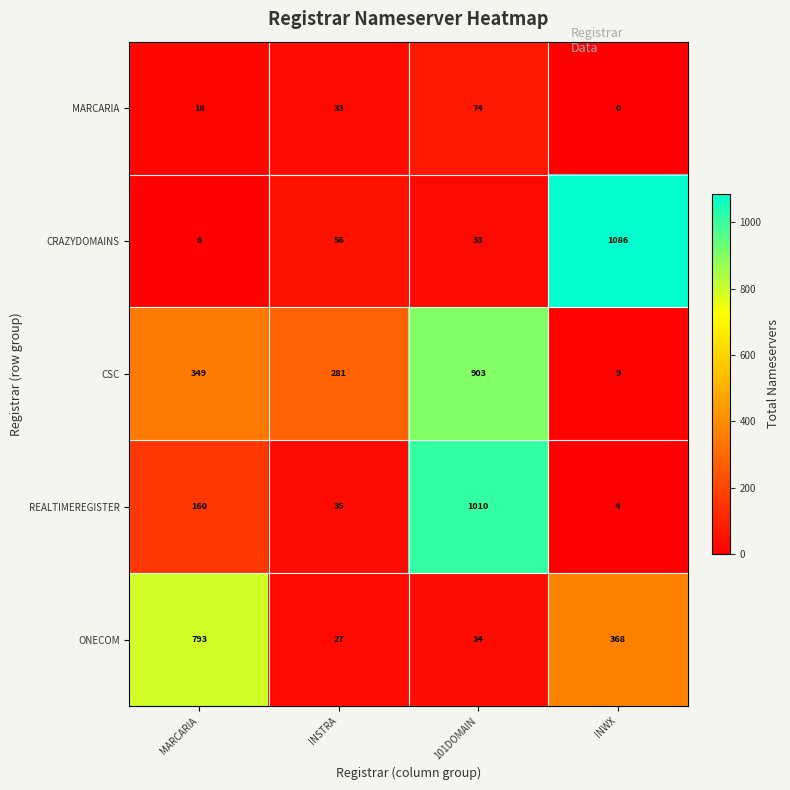

Reading right to left, transcribe all the data shown in this chart.

MARCARIA: INWX=0	101DOMAIN=74	INSTRA=33	MARCARIA=18
CRAZYDOMAINS: INWX=1086	101DOMAIN=33	INSTRA=56	MARCARIA=6
CSC: INWX=9	101DOMAIN=903	INSTRA=281	MARCARIA=349
REALTIMEREGISTER: INWX=4	101DOMAIN=1010	INSTRA=35	MARCARIA=160
ONECOM: INWX=368	101DOMAIN=34	INSTRA=27	MARCARIA=793